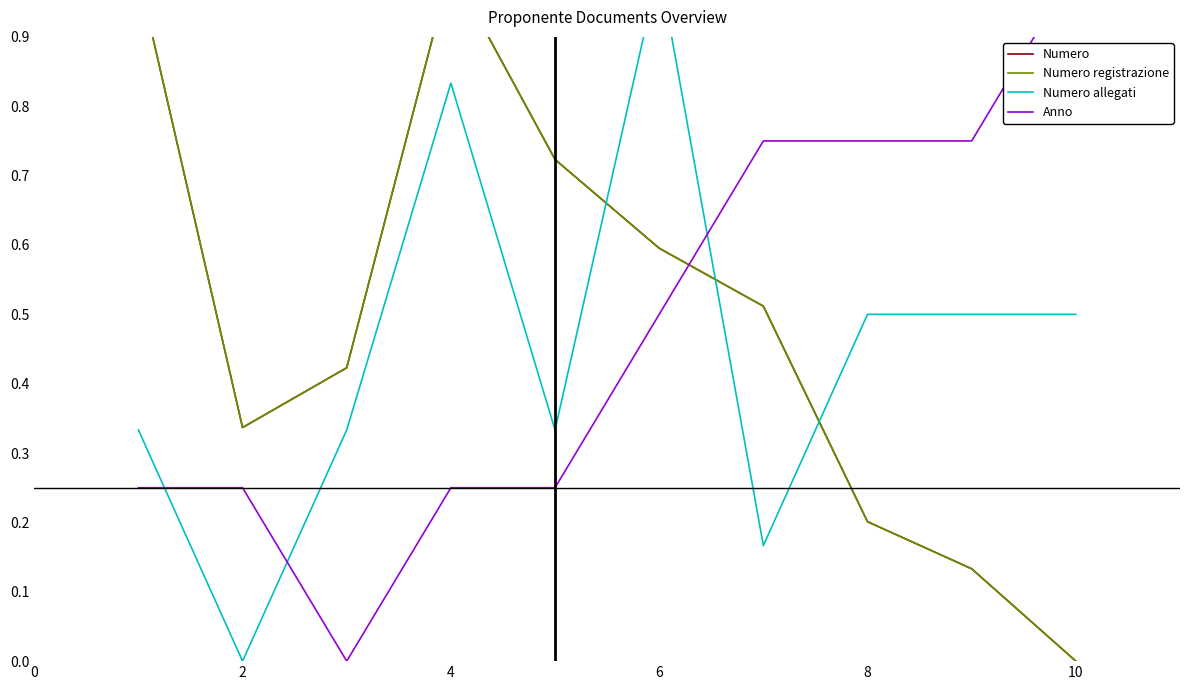

Reading left to right, extract all data points from this chart.

Numero: 1.0	0.3	0.4	1.0	0.7	0.6	0.5	0.2	0.1	0.0
Numero registrazione: 1.0	0.3	0.4	1.0	0.7	0.6	0.5	0.2	0.1	0.0
Numero allegati: 0.3	0.0	0.3	0.8	0.3	1.0	0.2	0.5	0.5	0.5
Anno: 0.2	0.2	0.0	0.2	0.2	0.5	0.8	0.8	0.8	1.0